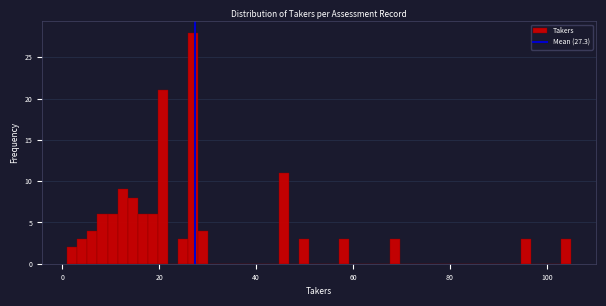

Read against the x-axis, roughly where is the centre of the tallest bar?

28